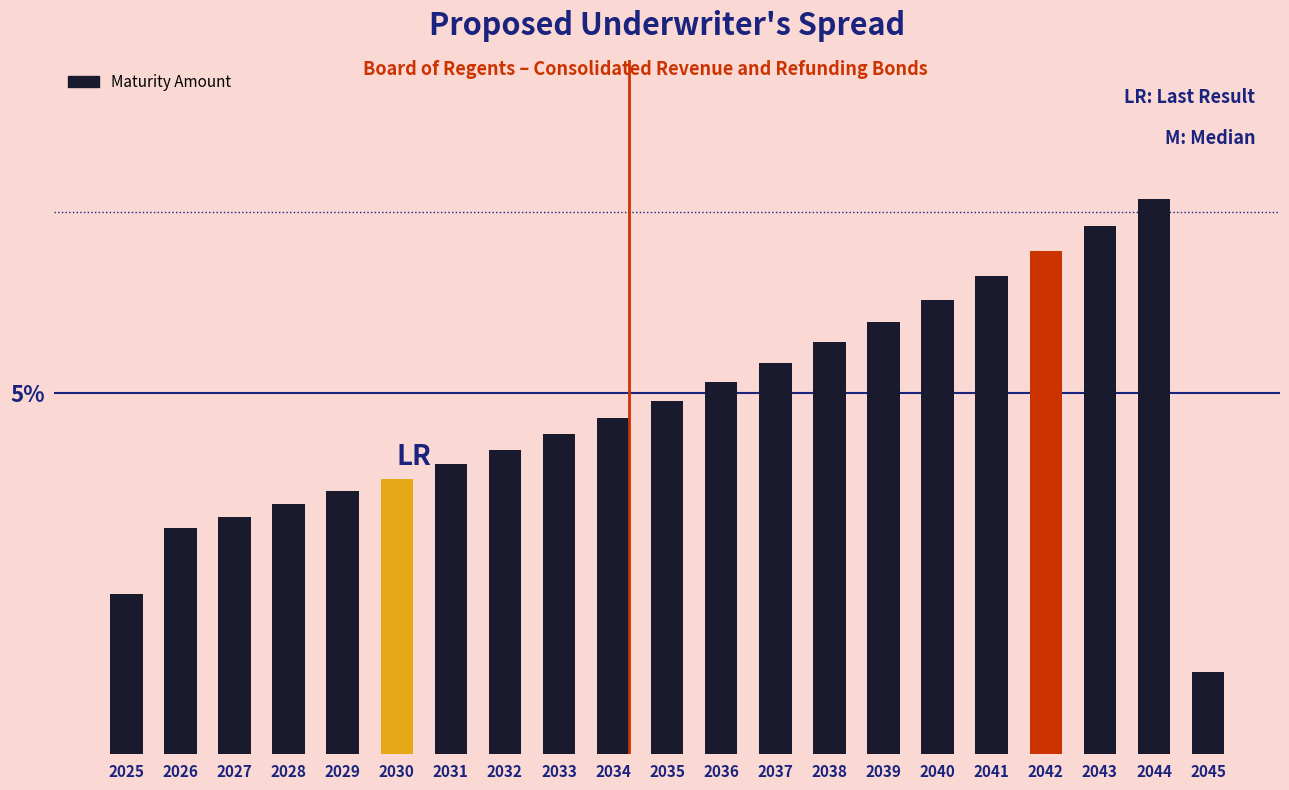

Does the chart contain any negative values?

No